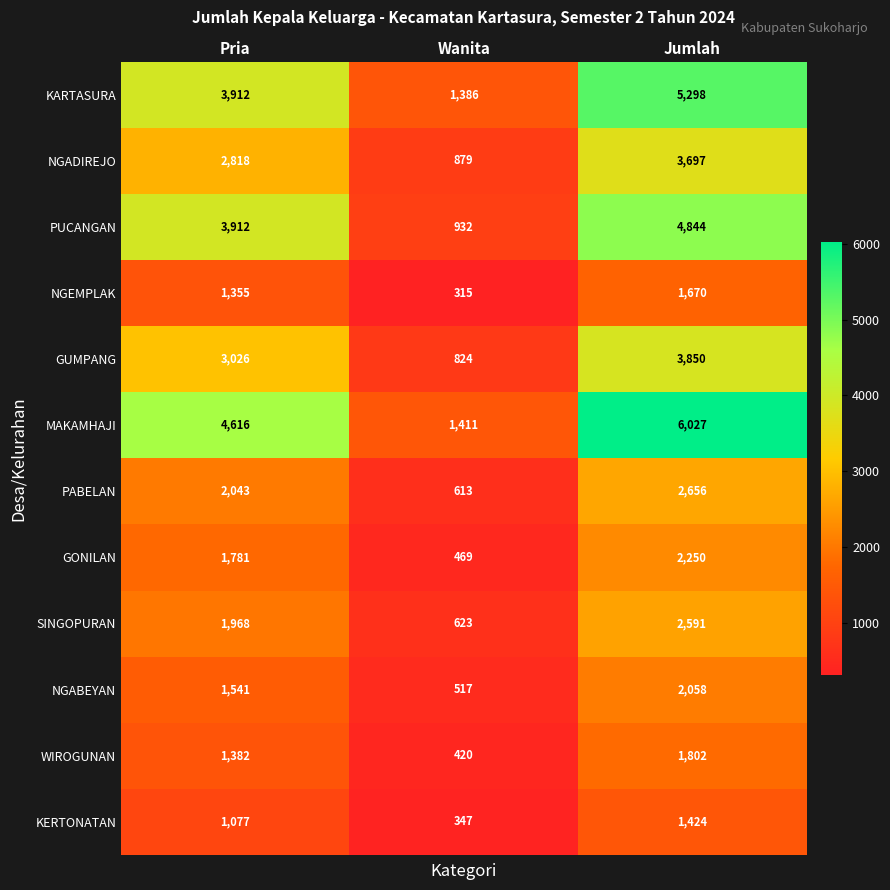

Which category has the highest value across all series?

Jumlah